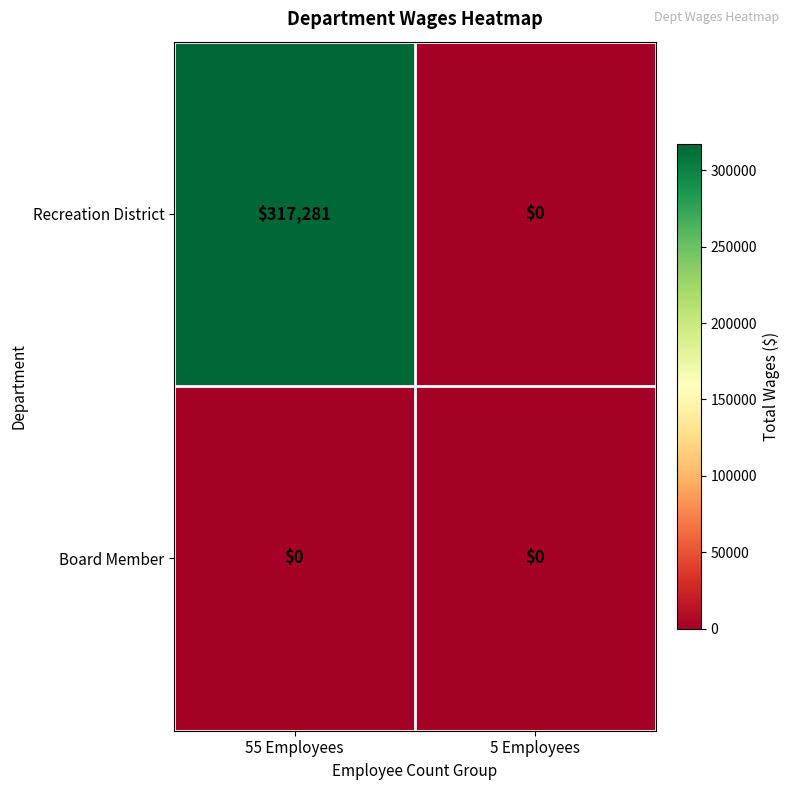

What is the sum of the Recreation District values at 55 Employees and 5 Employees?

317281